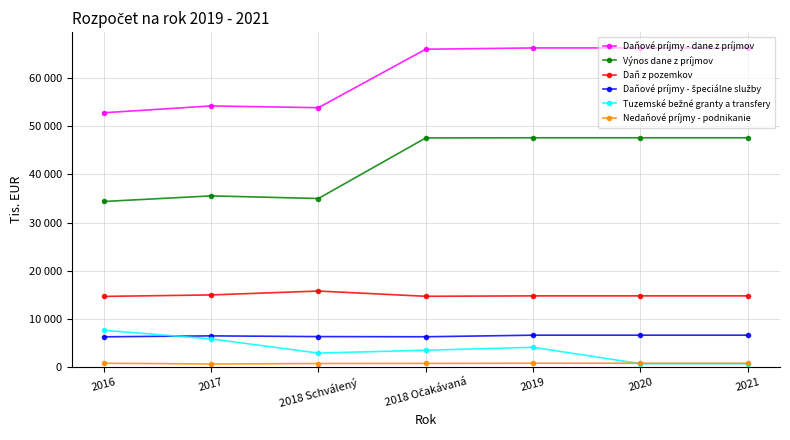

True or false: Výnos dane z príjmov has more than 1 points higher than both neighbors.

False